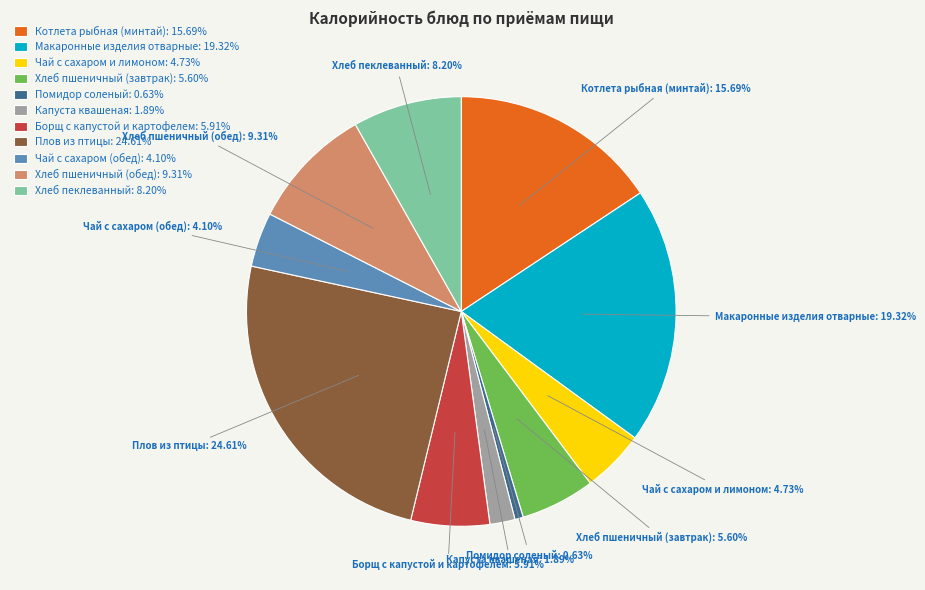

Which has a higher value, Хлеб пеклеванный or Борщ с капустой и картофелем?

Хлеб пеклеванный